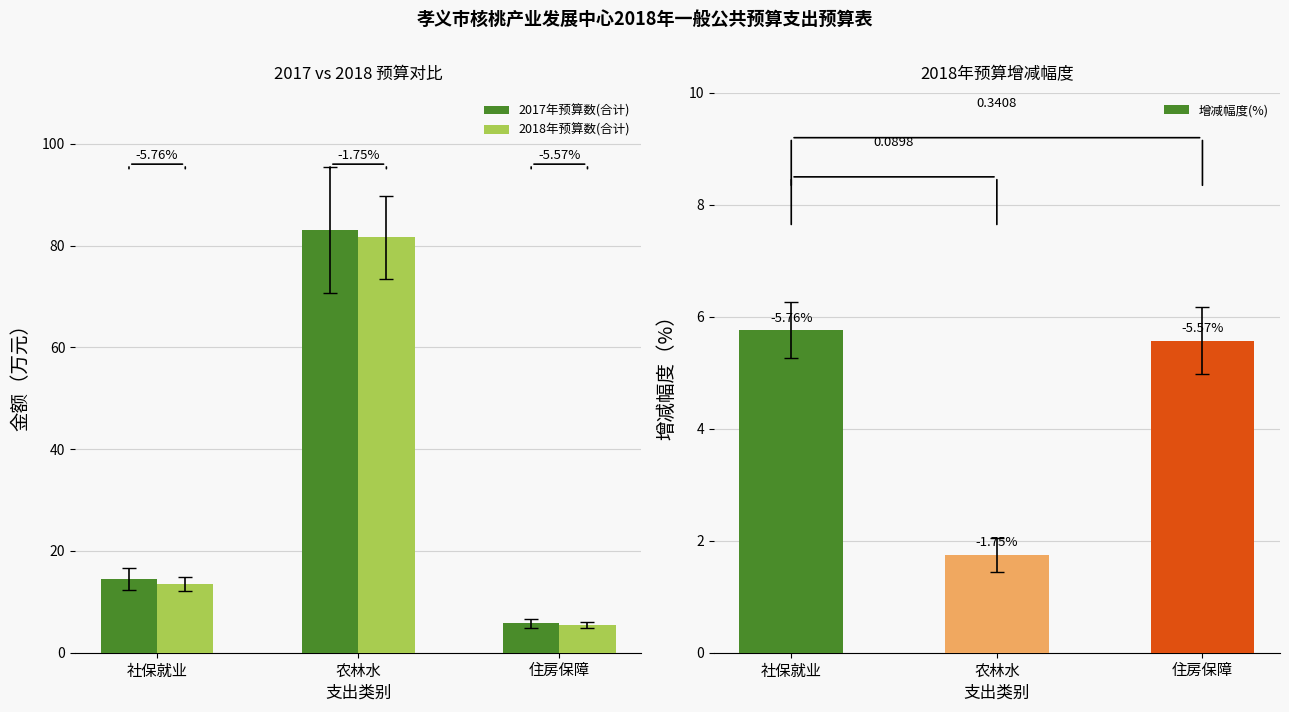

Reading right to left, extract all data points from this chart.

2017年预算数(合计): 住房保障=5.8	农林水=83.0	社保就业=14.4
2018年预算数(合计): 住房保障=5.4	农林水=81.6	社保就业=13.6
增减幅度(%): 住房保障=5.6	农林水=1.8	社保就业=5.8